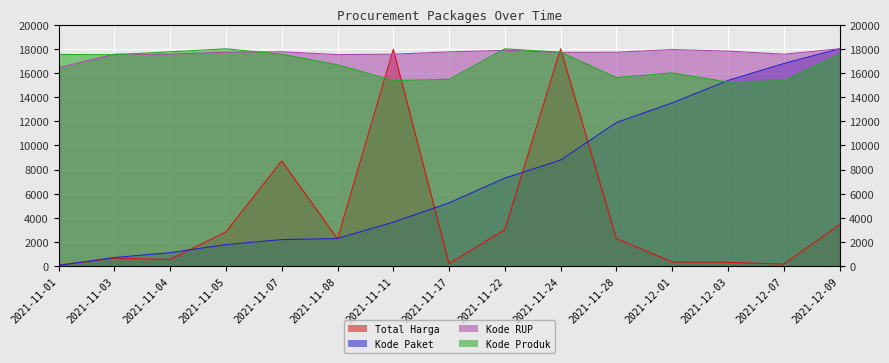

At which category is the sum across all series the highest?

2021-11-24